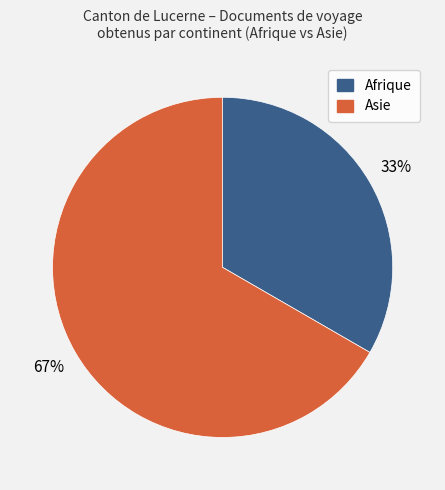

Is there a majority slice in this chart?

Yes